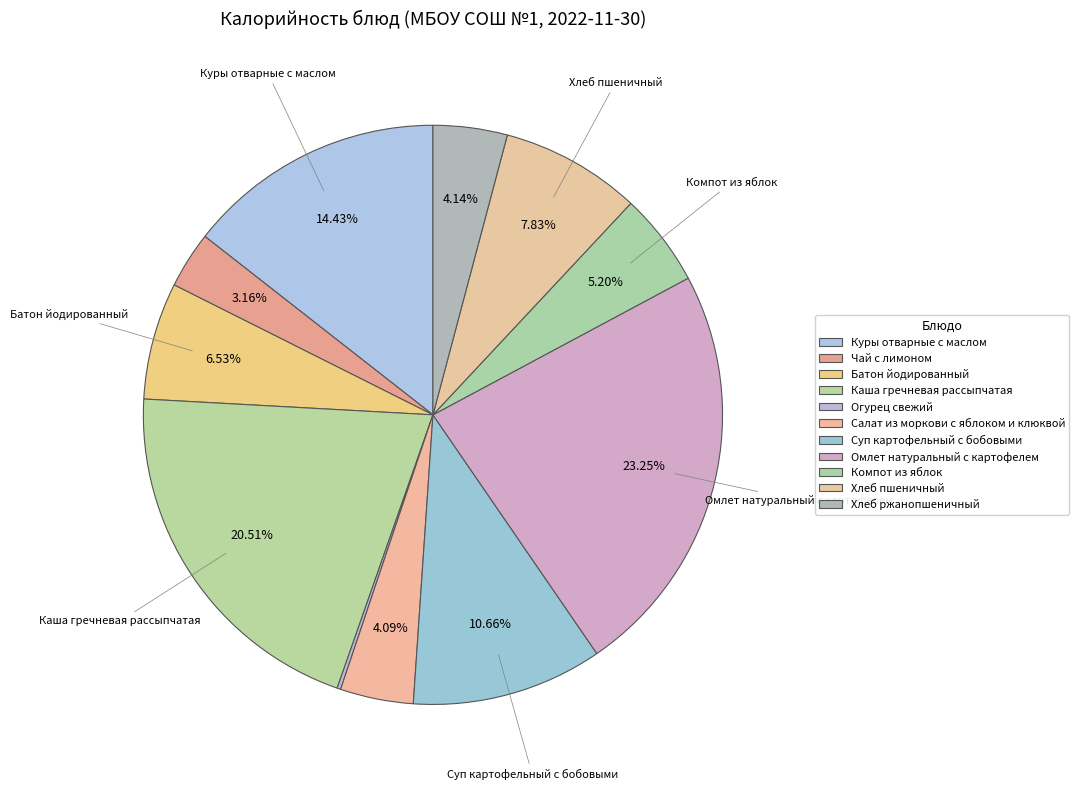

True or false: Каша гречневая рассыпчатая accounts for 8% of the total.

False